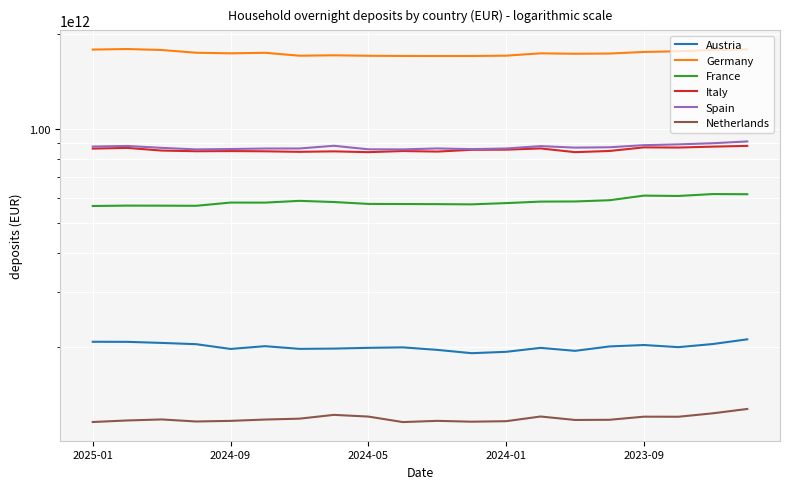

Is it true that Austria equals 274899608461 at 2024-01?

False